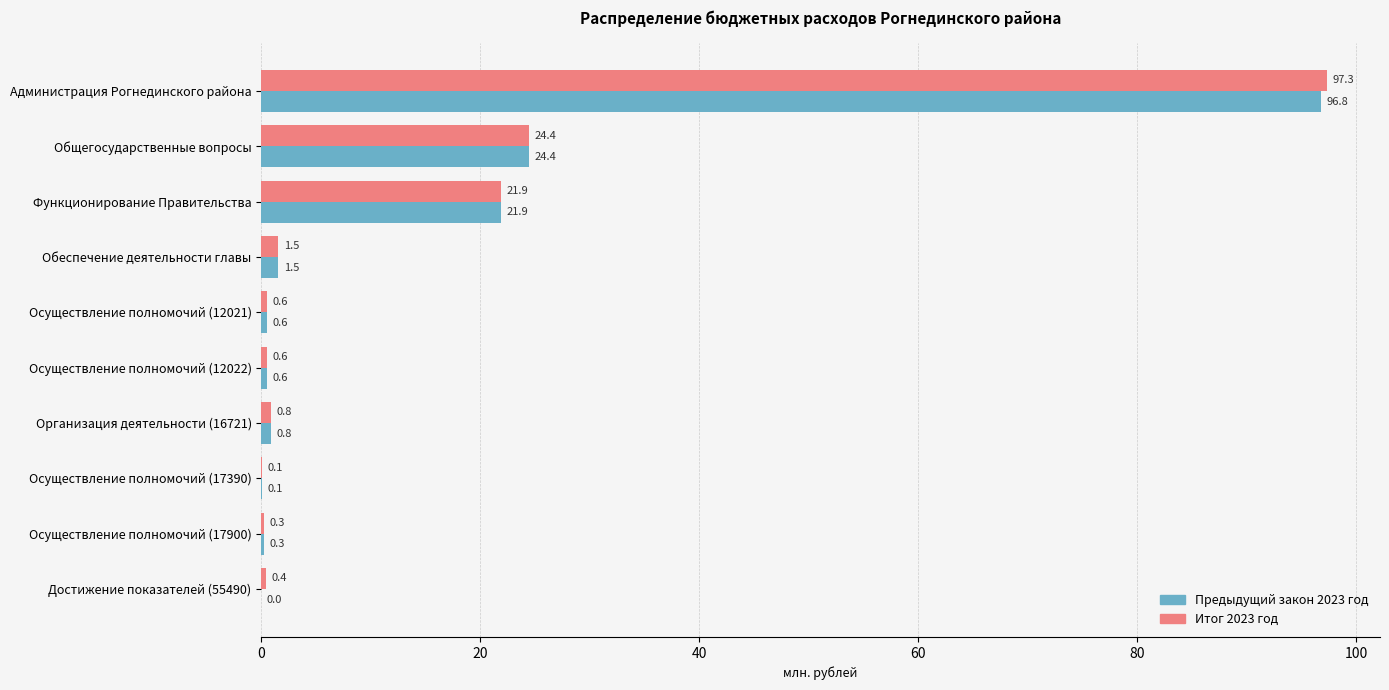

What is the sum of all Итог 2023 год values?

147.9